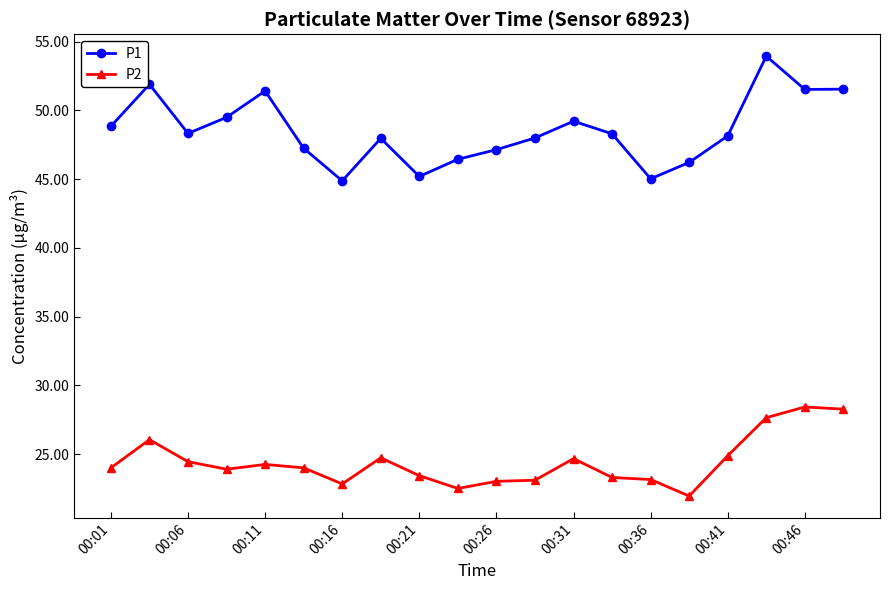

What is the maximum value for P2?

28.4